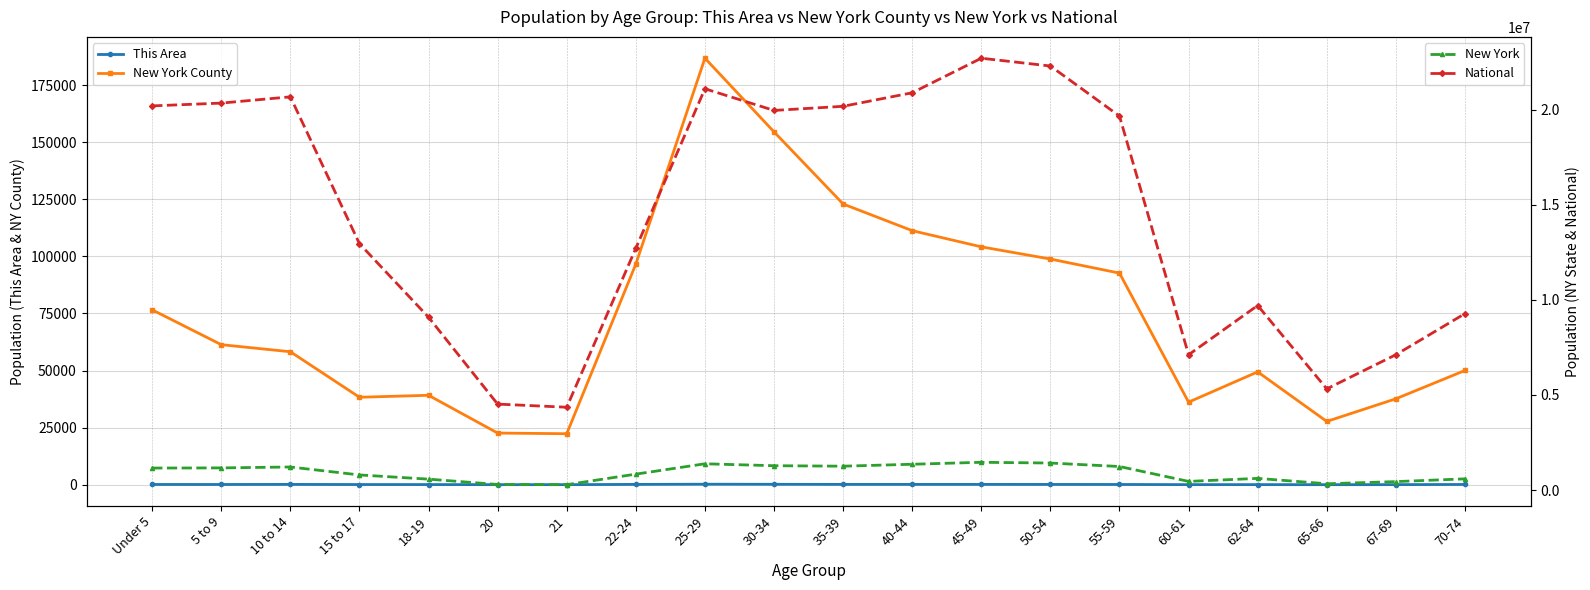

Reading left to right, what are all the values shown in this chart?

This Area: Under 5=116	5 to 9=113	10 to 14=145	15 to 17=93	18-19=76	20=40	21=38	22-24=153	25-29=232	30-34=196	35-39=151	40-44=150	45-49=146	50-54=135	55-59=113	60-61=53	62-64=56	65-66=27	67-69=51	70-74=116
New York County: Under 5=76579	5 to 9=61323	10 to 14=58229	15 to 17=38304	18-19=39158	20=22619	21=22339	22-24=96600	25-29=186733	30-34=154501	35-39=122916	40-44=111228	45-49=104156	50-54=98813	55-59=92648	60-61=36160	62-64=49414	65-66=27715	67-69=37629	70-74=50025
New York: Under 5=1155822	5 to 9=1163955	10 to 14=1211456	15 to 17=793696	18-19=572582	20=293083	21=281596	22-24=836256	25-29=1380177	30-34=1279160	35-39=1254124	40-44=1355893	45-49=1458763	50-54=1419928	55-59=1237408	60-61=453993	62-64=612267	65-66=330160	67-69=443051	70-74=587391
National: Under 5=20201362	5 to 9=20348657	10 to 14=20677194	15 to 17=12954254	18-19=9086089	20=4519129	21=4354294	22-24=12712576	25-29=21101849	30-34=19962099	35-39=20179642	40-44=20890964	45-49=22708591	50-54=22298125	55-59=19664805	60-61=7113727	62-64=9704197	65-66=5319902	67-69=7115361	70-74=9278166